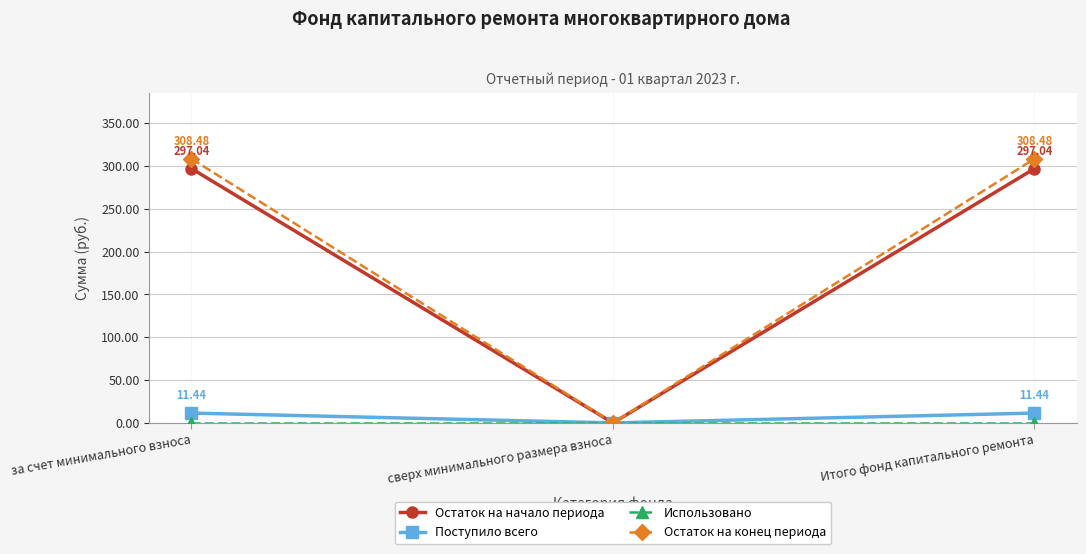

Does the chart display data point markers on the line(s)?

Yes